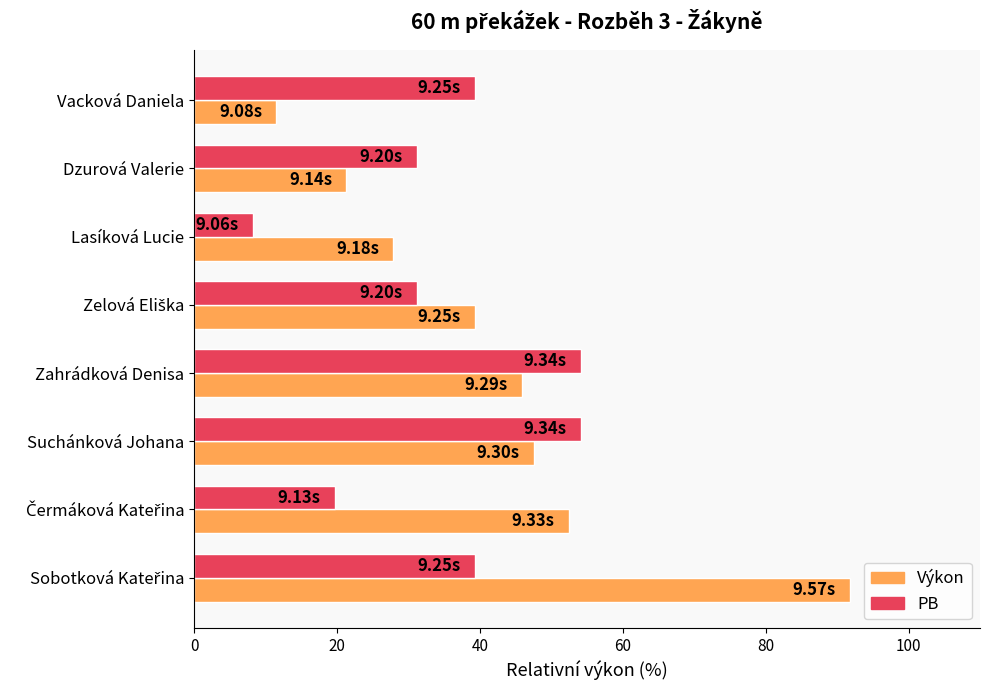

Which series has the largest range (max minus min)?

Výkon